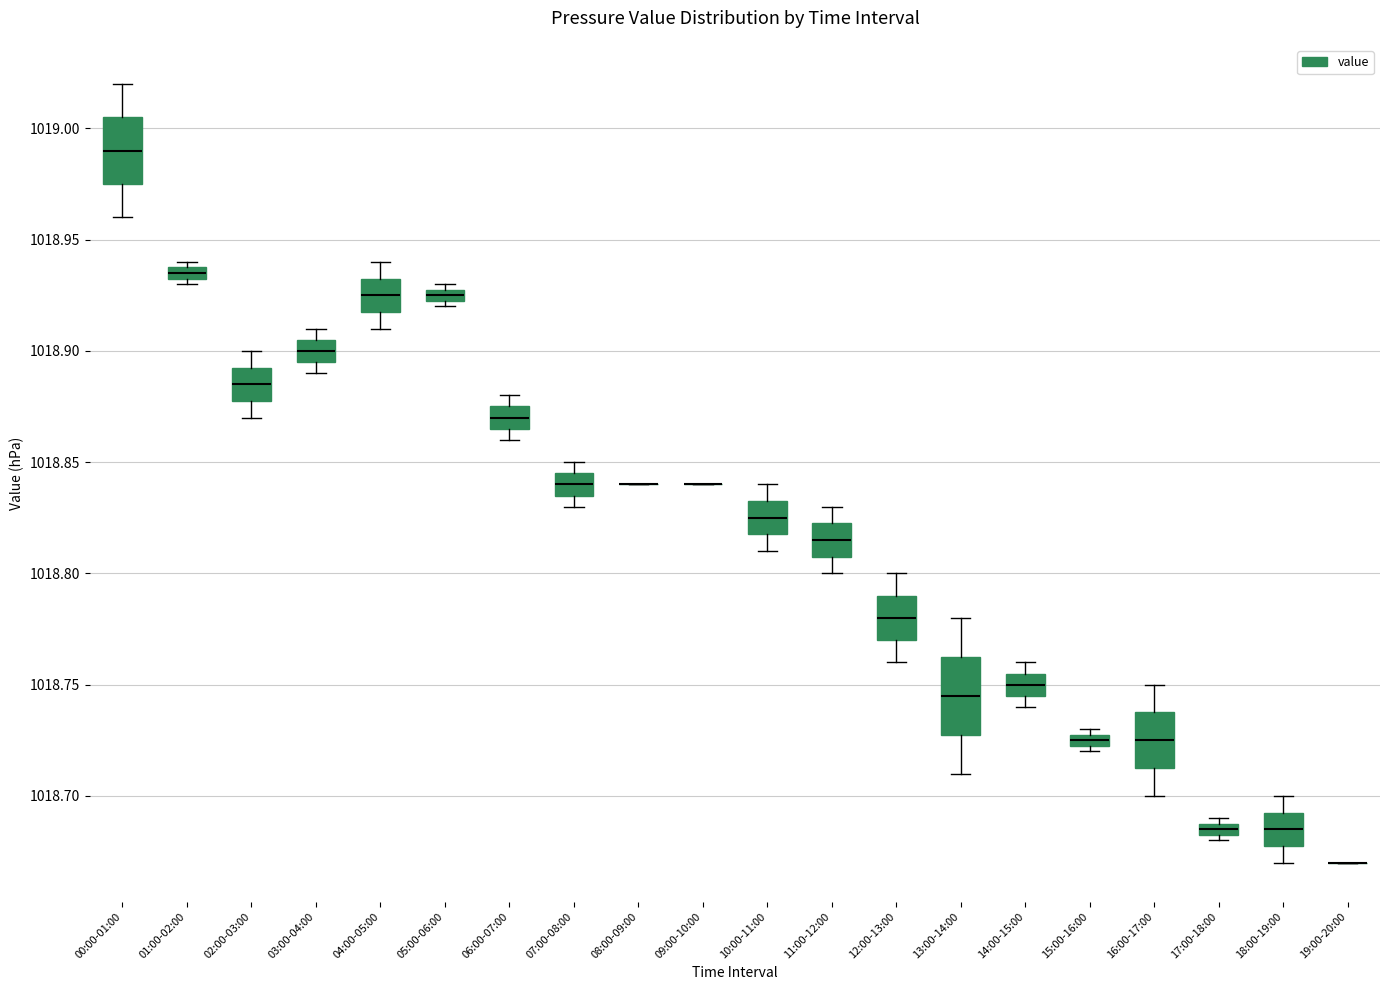

Where does the lower whisker of the box for 13:00-14:00 end on the y-axis? The values are not printed on the chart, so give them approximately, as read against the axis.

1018.710